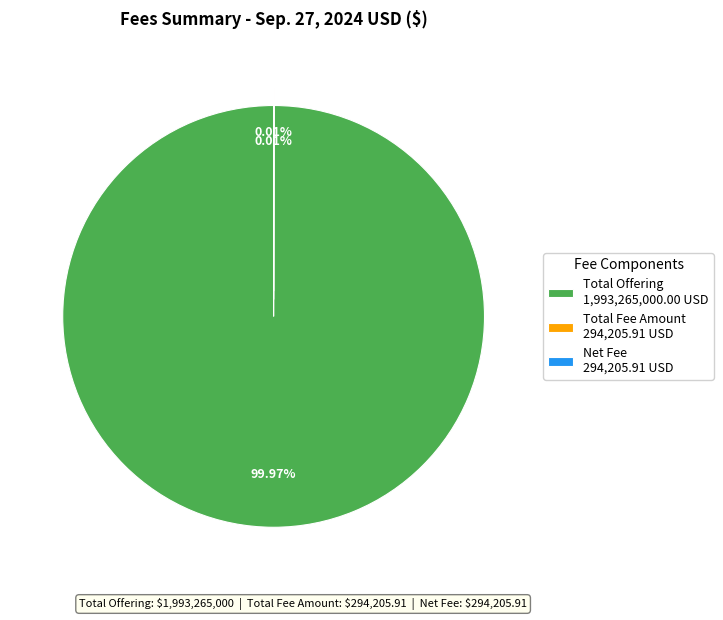

Is there a majority slice in this chart?

Yes